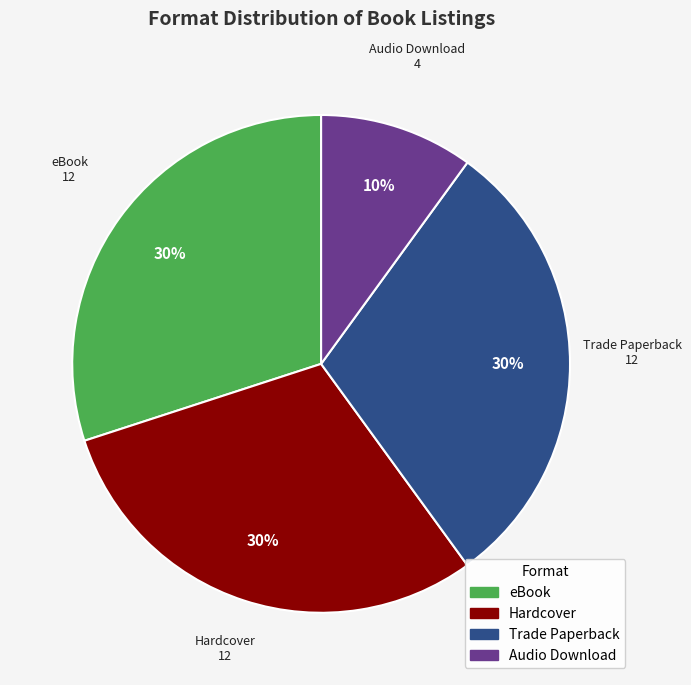

Does Audio Download represent more than half of the total?

No